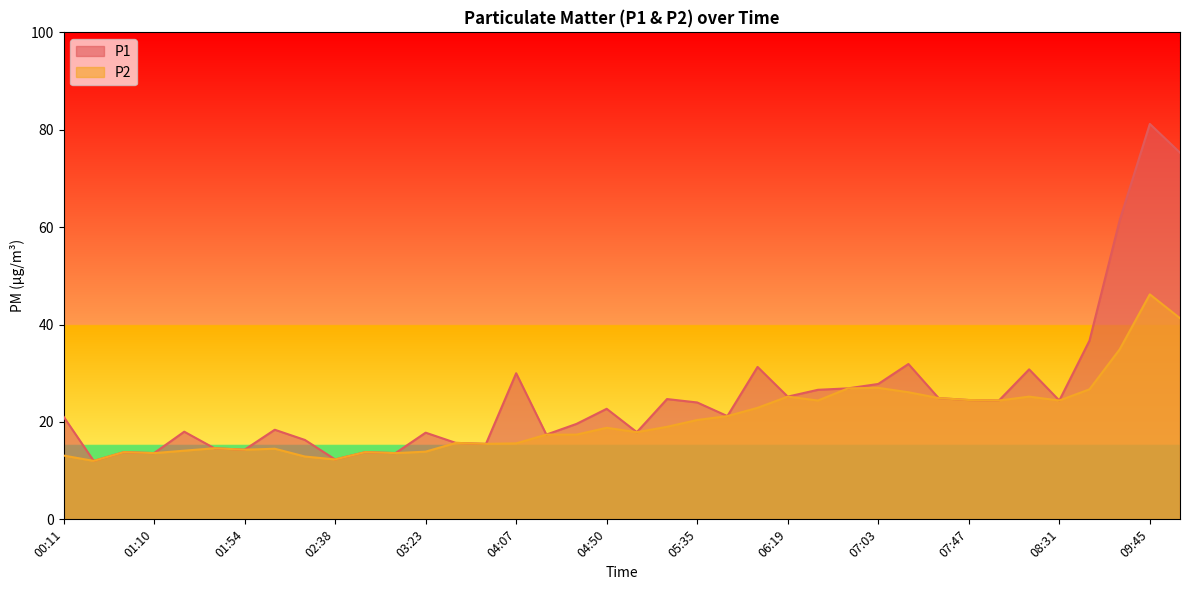

How many series are shown in this chart?

2